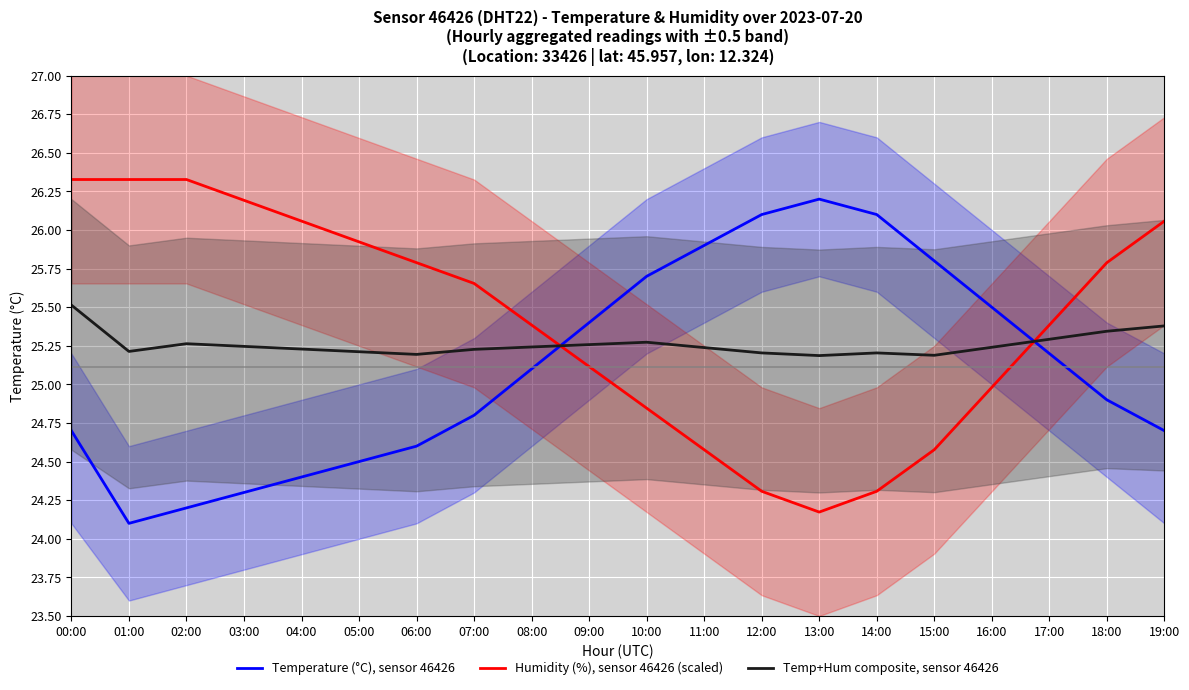

True or false: Temperature (°C), sensor 46426 and Temp+Hum composite, sensor 46426 intersect in this chart.

True